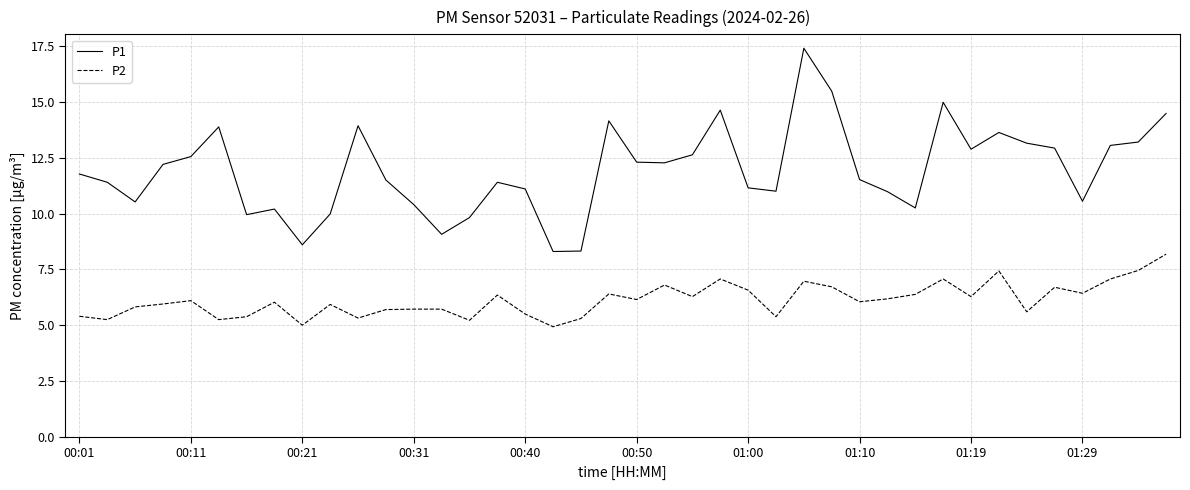

What is the minimum value shown in the chart?

4.9